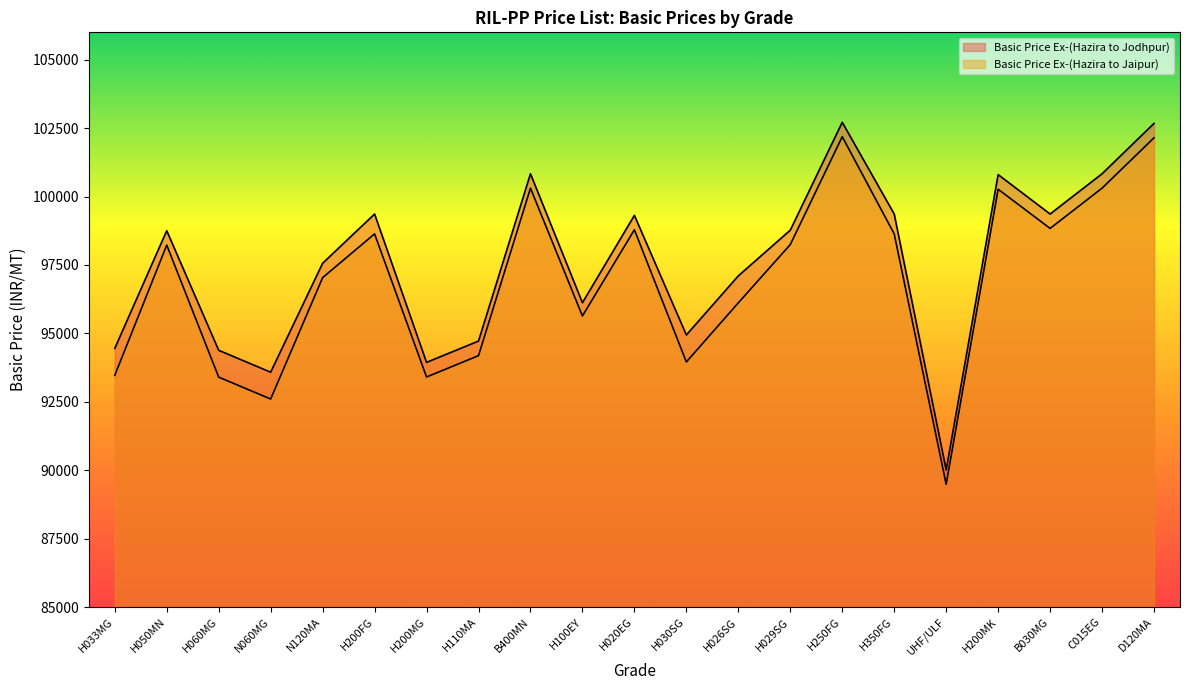

Reading right to left, transcribe all the data shown in this chart.

Basic Price Ex-(Hazira to Jodhpur): D120MA=102672	C015EG=100832	B030MG=99362	H200MK=100801	UHF/ULF=90012	H350FG=99362	H250FG=102712	H029SG=98772	H026SG=97102	H030SG=94942	H020EG=99312	H100EY=96120	B400MN=100832	H110MA=94720	H200MG=93940	H200FG=99362	N120MA=97562	N060MG=93582	H060MG=94382	H050MN=98752	H033MG=94452
Basic Price Ex-(Hazira to Jaipur): D120MA=102146	C015EG=100306	B030MG=98836	H200MK=100266	UHF/ULF=89486	H350FG=98636	H250FG=102186	H029SG=98246	H026SG=96116	H030SG=93956	H020EG=98786	H100EY=95636	B400MN=100306	H110MA=94186	H200MG=93406	H200FG=98636	N120MA=97036	N060MG=92601	H060MG=93401	H050MN=98226	H033MG=93466